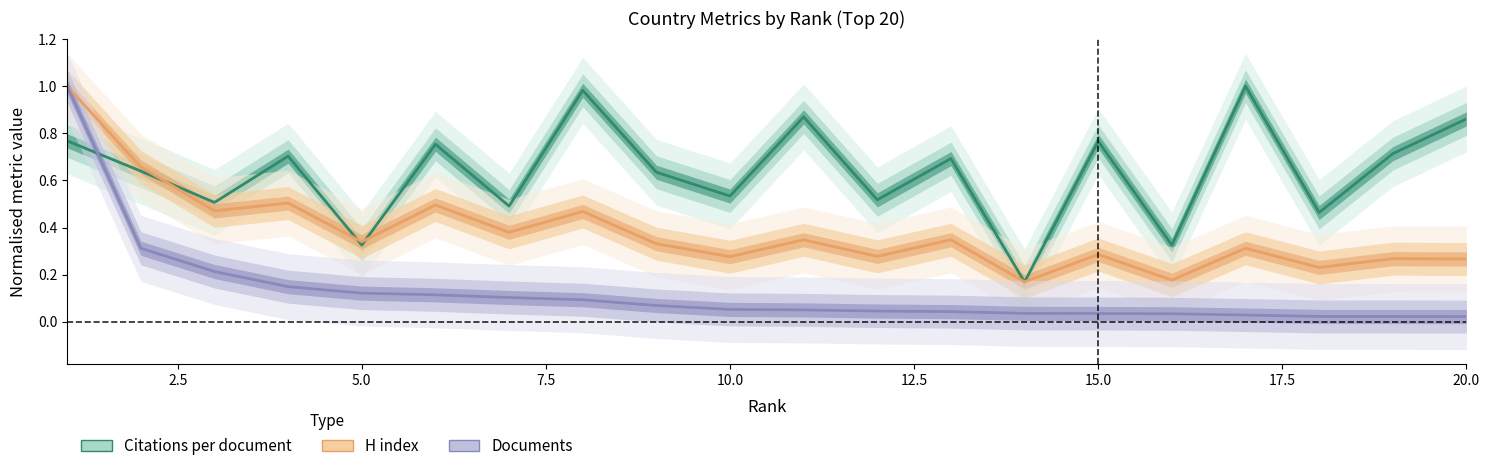

How many lines are shown in the chart?

3